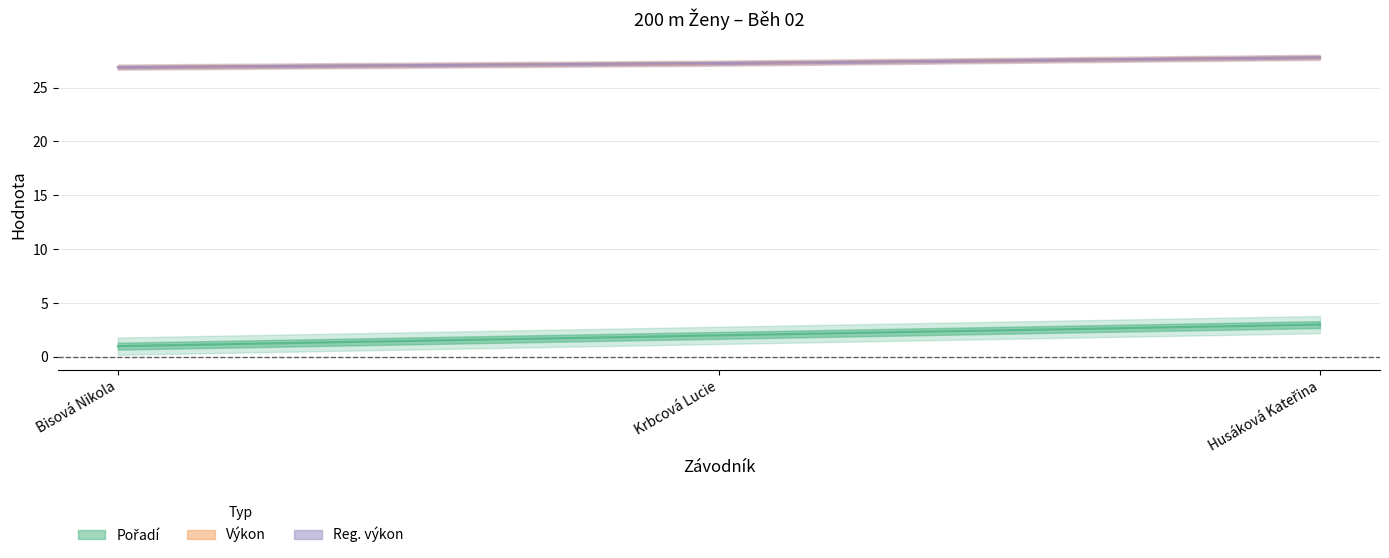

At Bisová Nikola, list the series in order from smallest to largest.

Pořadí, Výkon, Reg. výkon